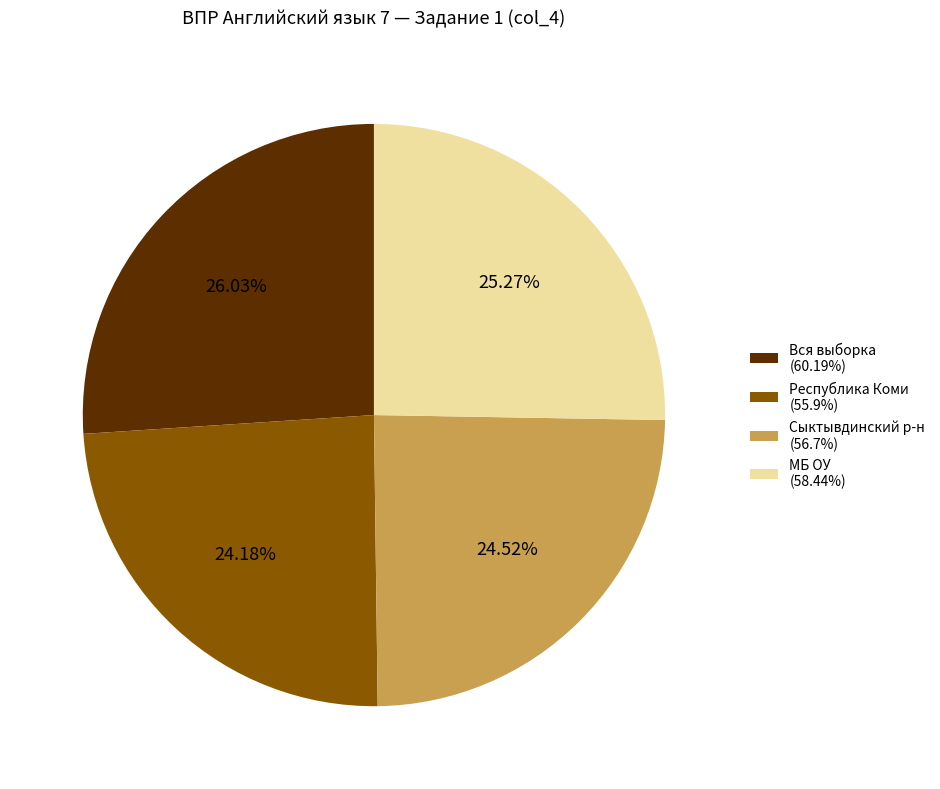

Approximately how many times larger is the value at Вся выборка (60.19%) compared to Сыктывдинский р-н (56.7%)?

1.1